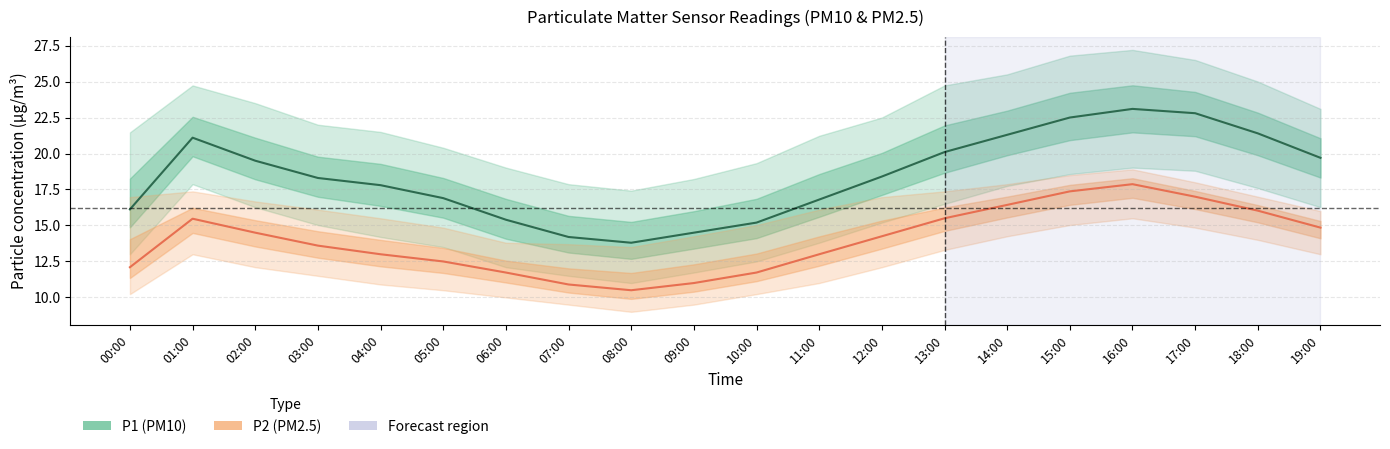

The value of P1 (PM10) at 14:00 is 21.3. True or false?

True